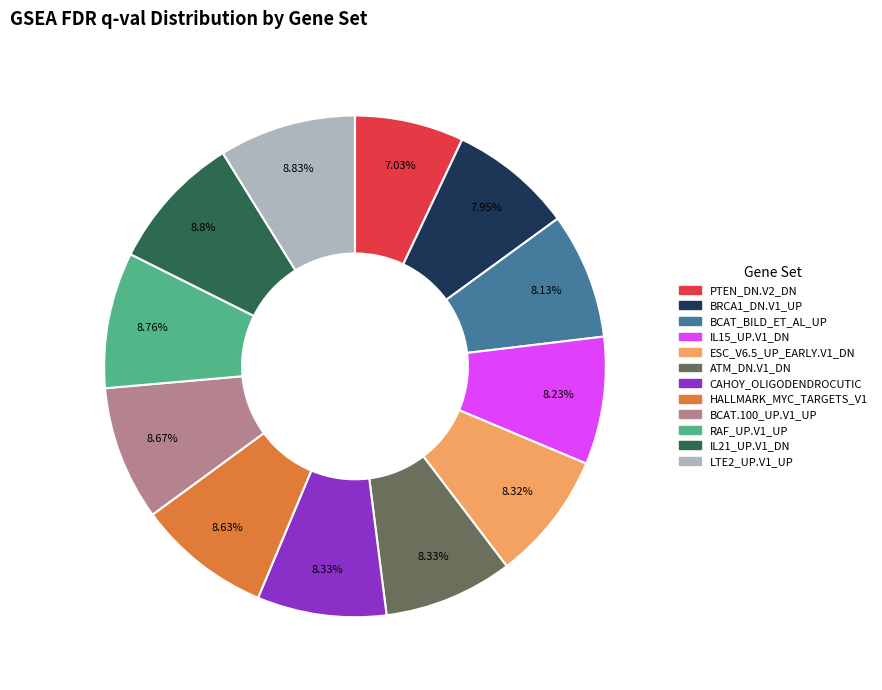

Is there any slice that represents more than half of the pie?

No